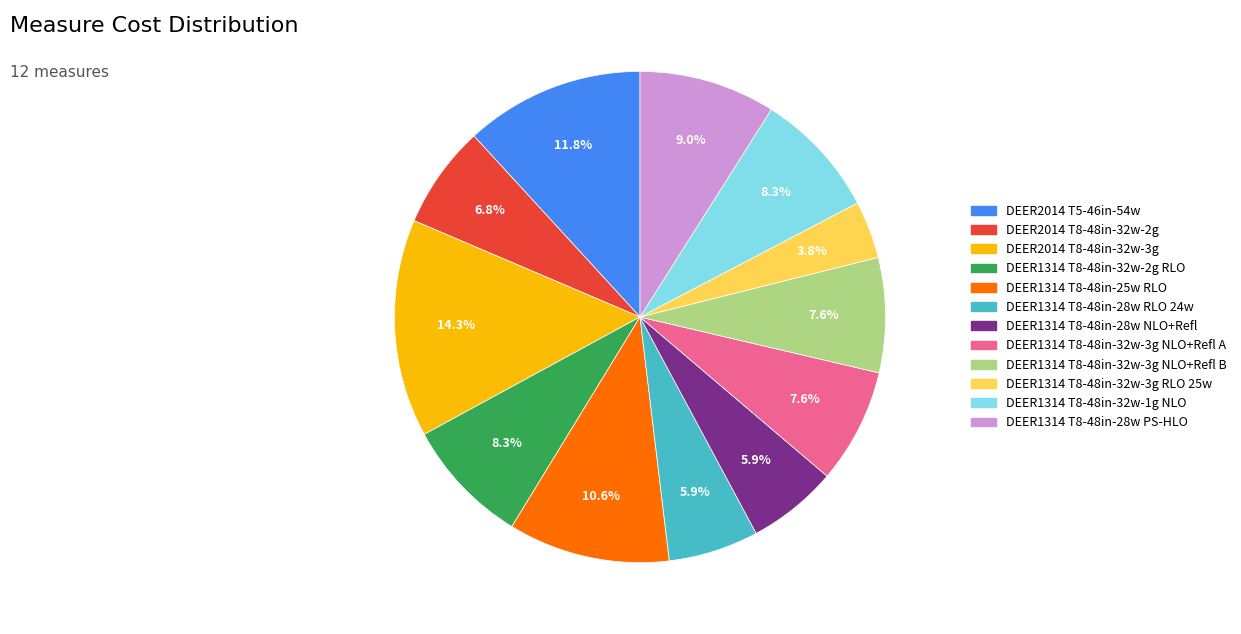

Is DEER1314 T8-48in-28w RLO 24w the majority of the pie?

No